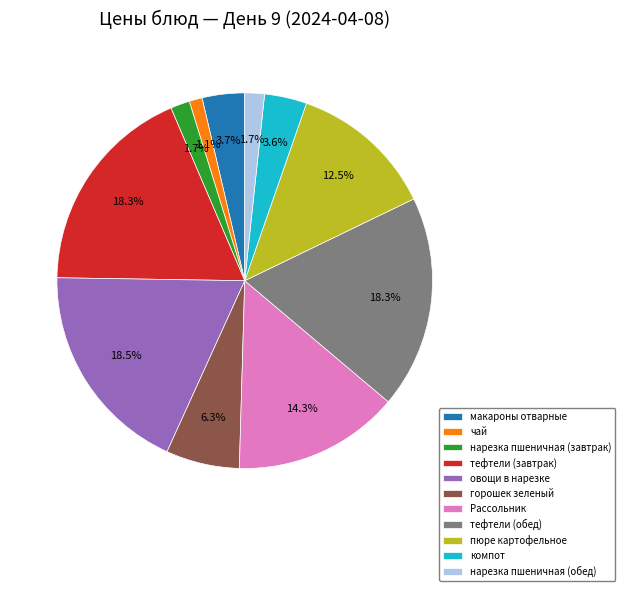

Which slice is the smallest?

чай